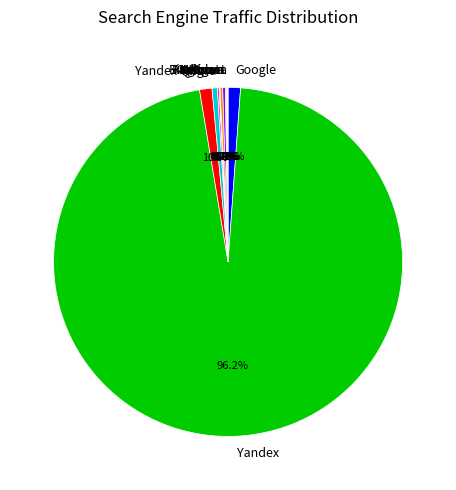

Is there a majority slice in this chart?

Yes